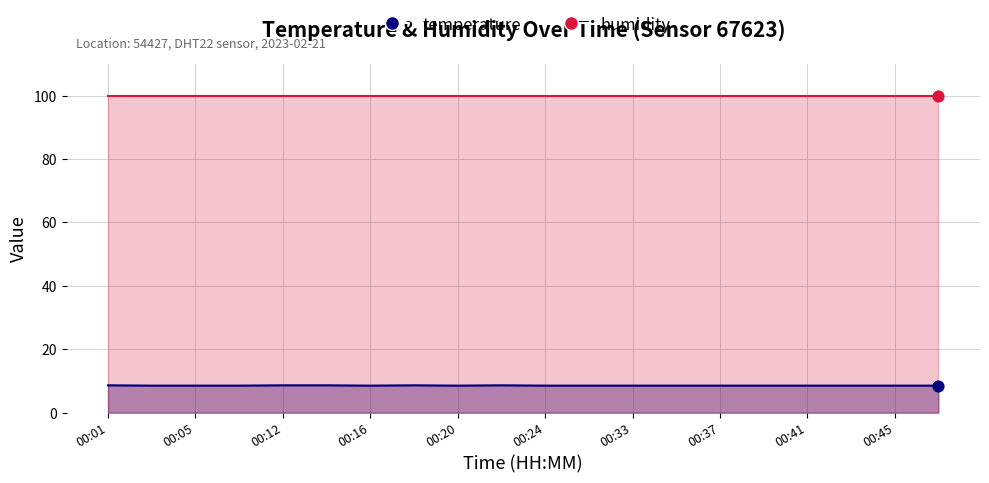

Approximately how many times larger is the value at 00:05 compared to 00:22?

1.0